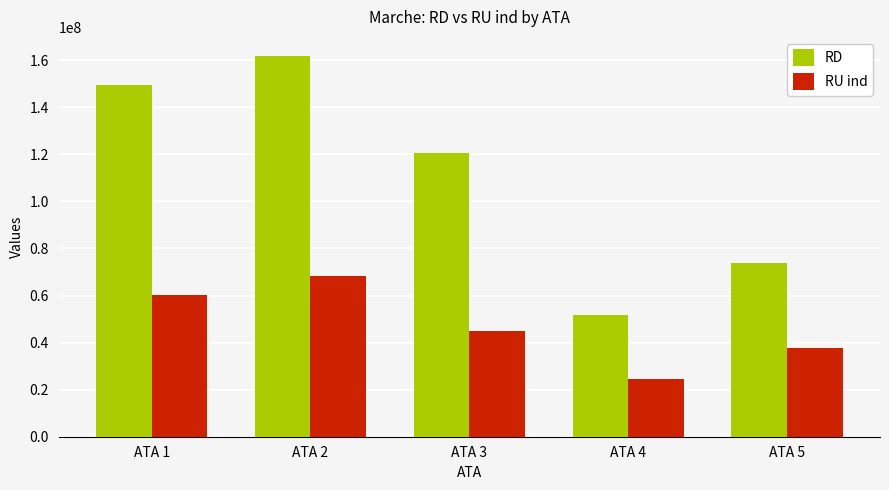

Is the value of RU ind at ATA 5 greater than the value of RD at ATA 5?

No